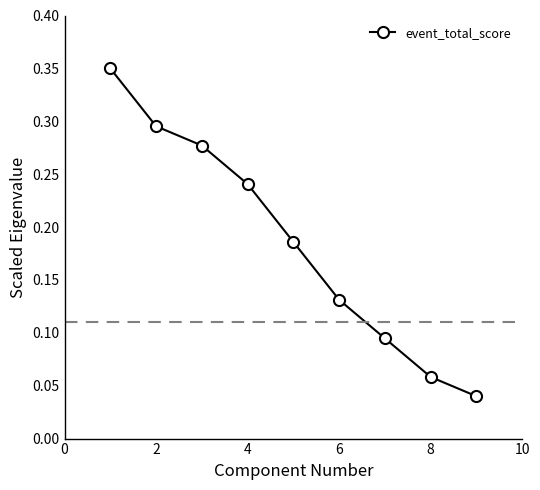

What is the sum of all values?

1.7